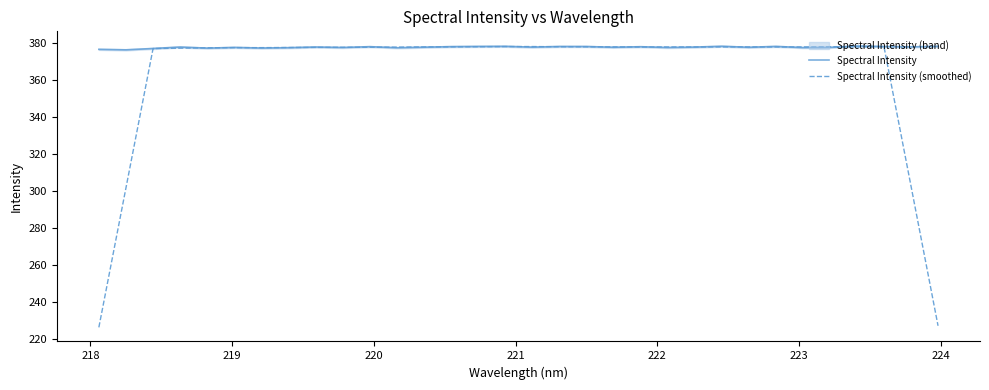

What is the highest value of the Spectral Intensity (smoothed) series?

378.3